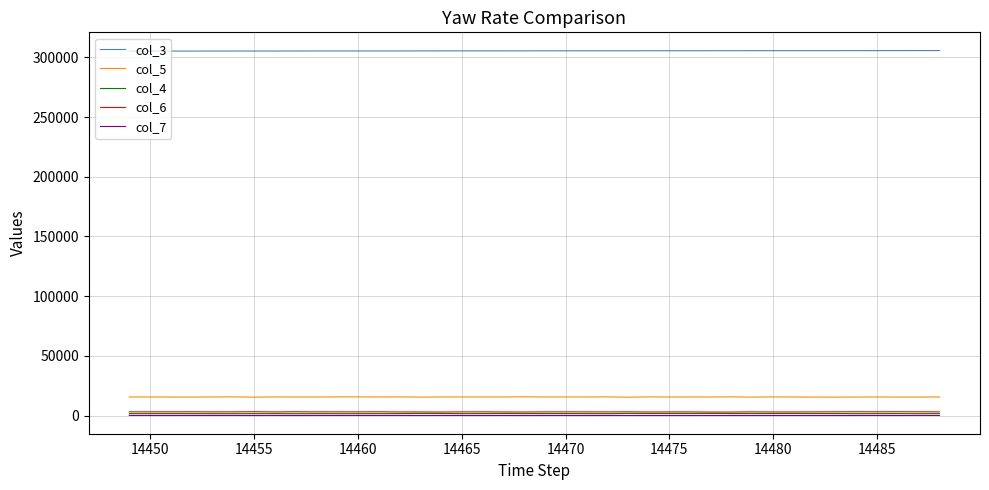

Which series has the largest total across all categories?

col_3